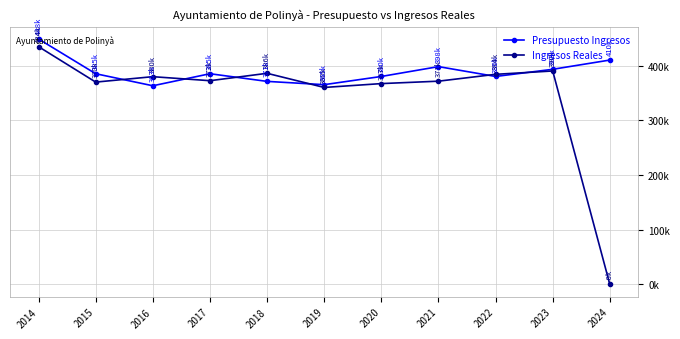

How many interior local peaks does the Ingresos Reales series have?

3